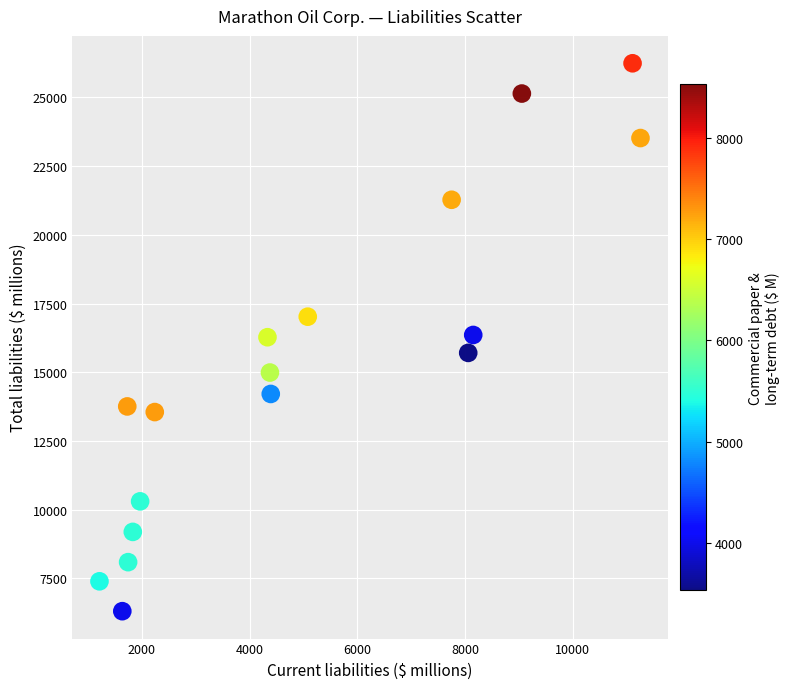

What is the range of X values (max minus min)?

10047